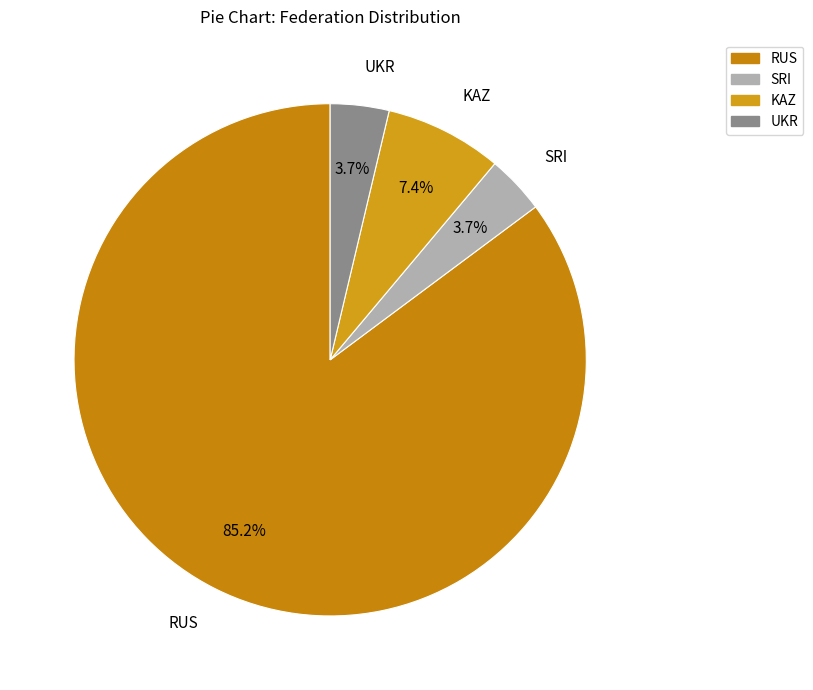

How many slices are in this pie chart?

4